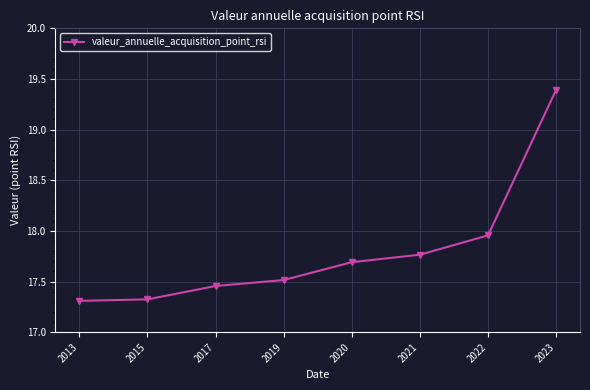

What is the difference between the second highest and second lowest values?

0.6